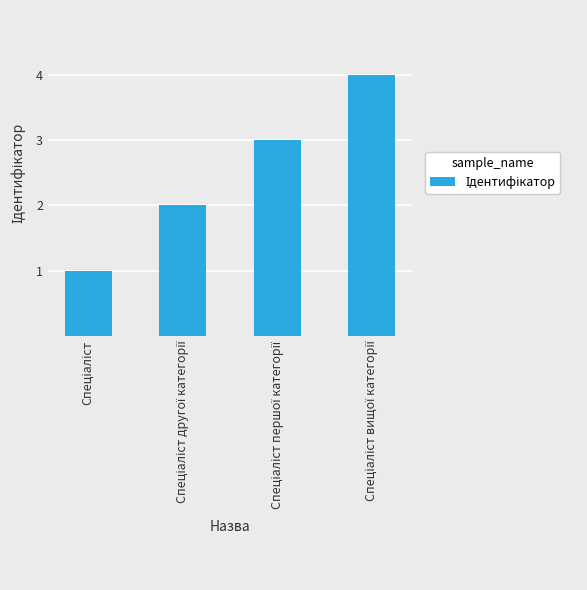

What is the greatest value displayed?

4